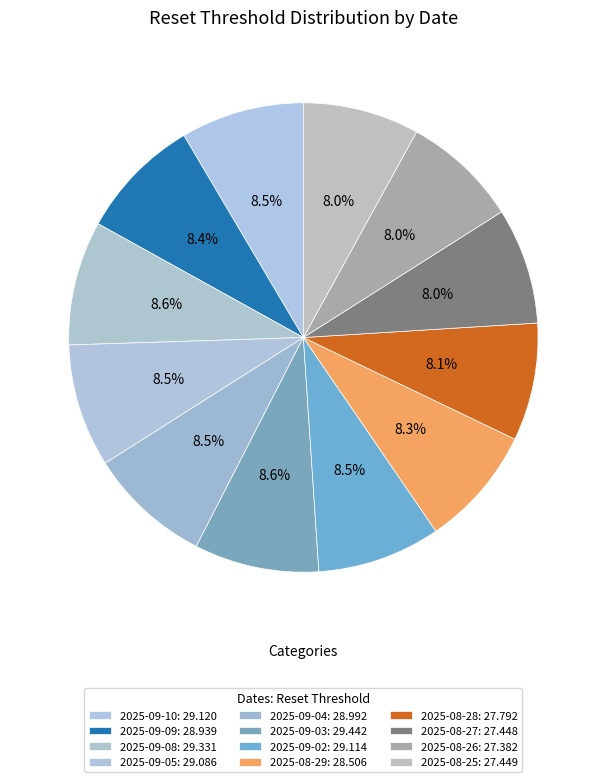

How many segments does this pie chart have?

12